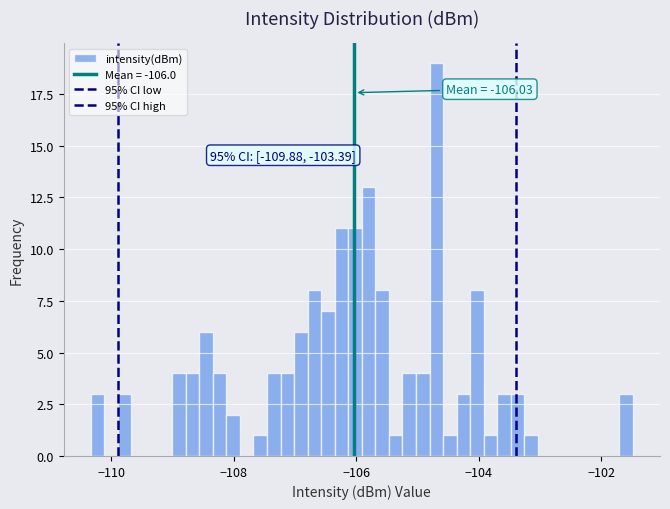

Read against the x-axis, roughly where is the centre of the tallest bar?

-104.6